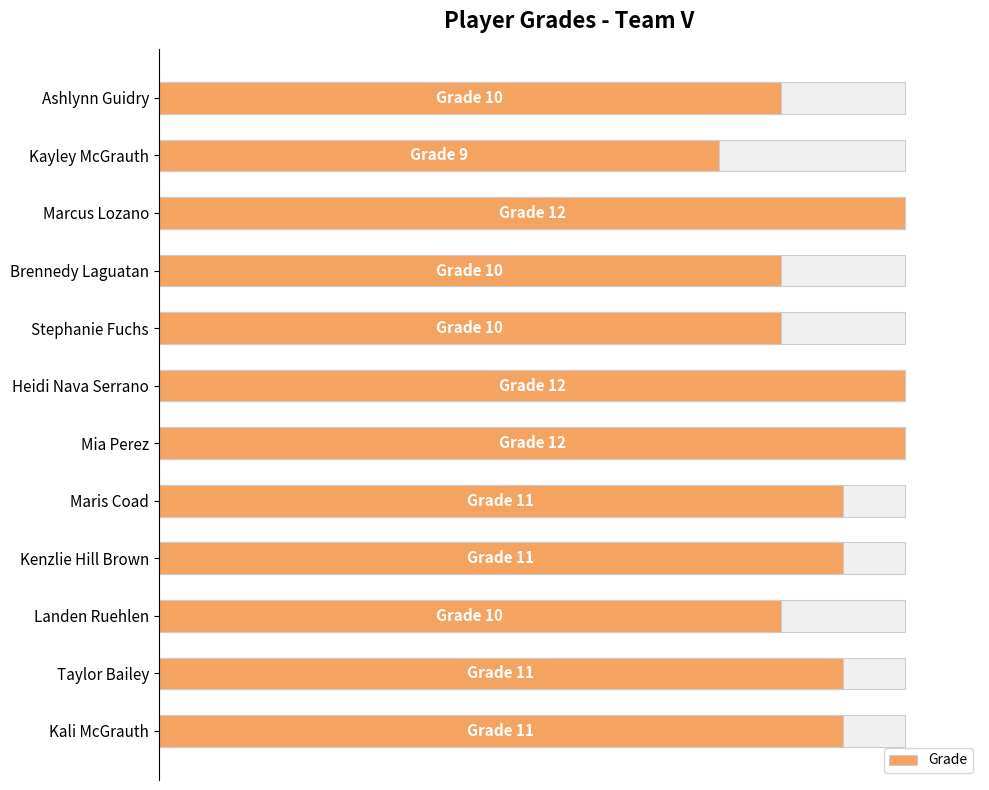

How many bars are there in total?

12